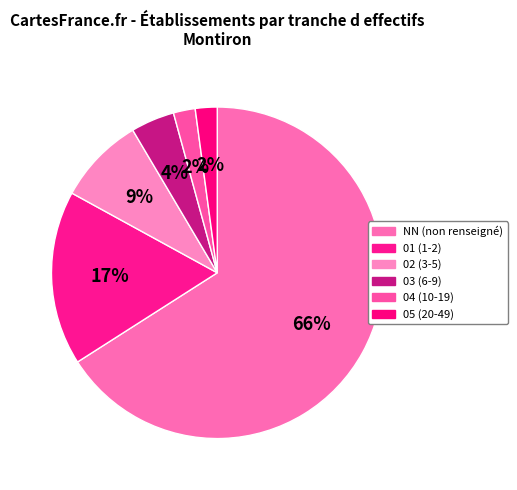

What portion of the pie excludes 03?

95.7%